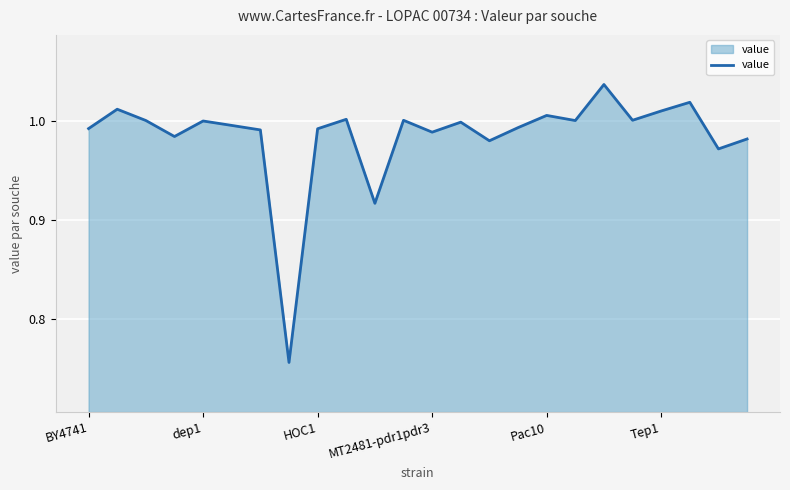

What is the difference between the maximum and minimum values?

0.3